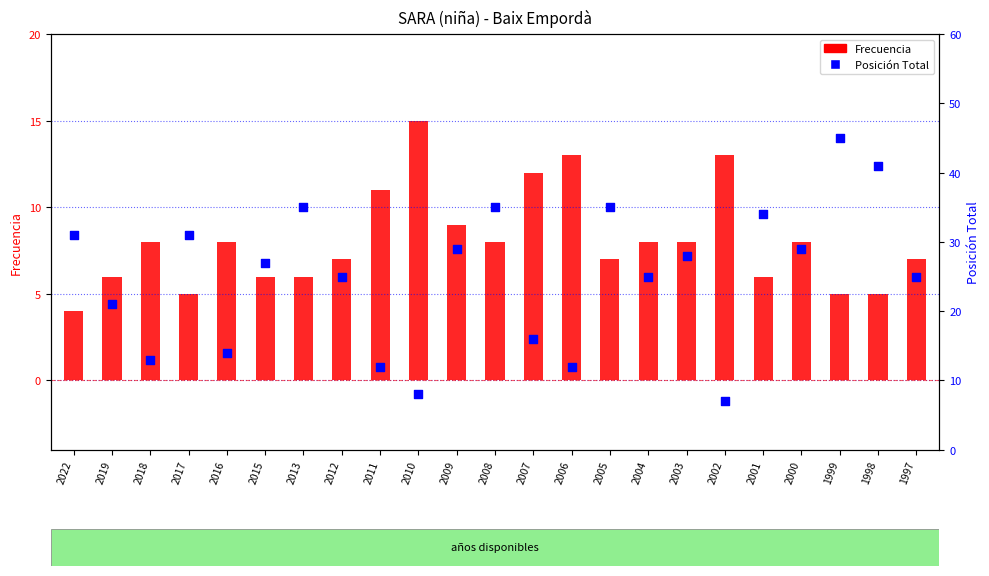

What are all the series names shown in the legend?

Frecuencia, Posición Total